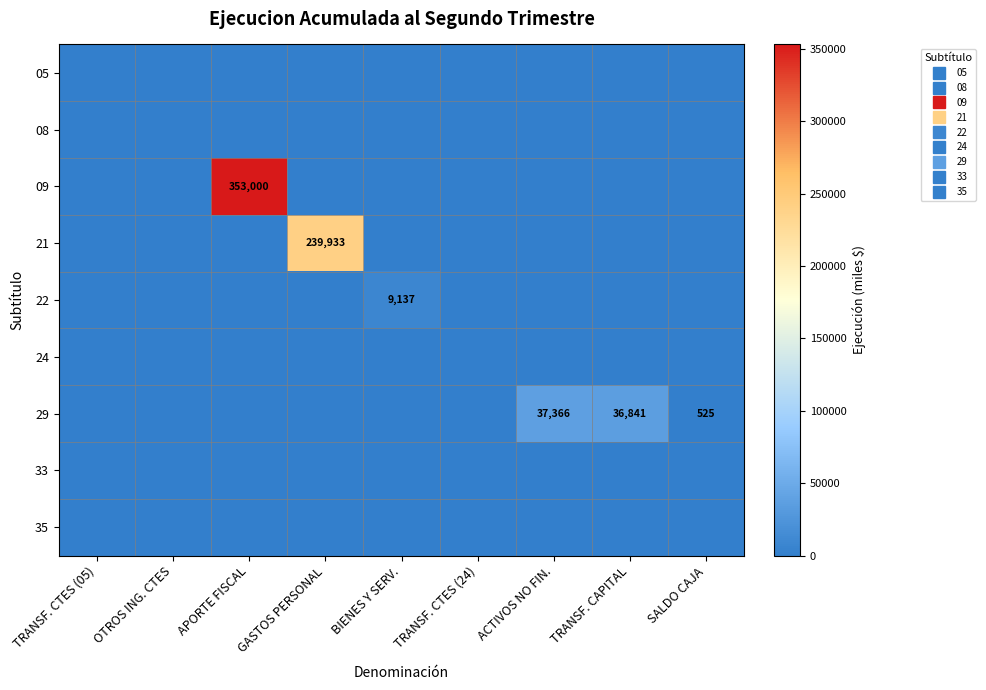

Between BIENES Y SERV. and ACTIVOS NO FIN., which series saw the biggest shift?

29